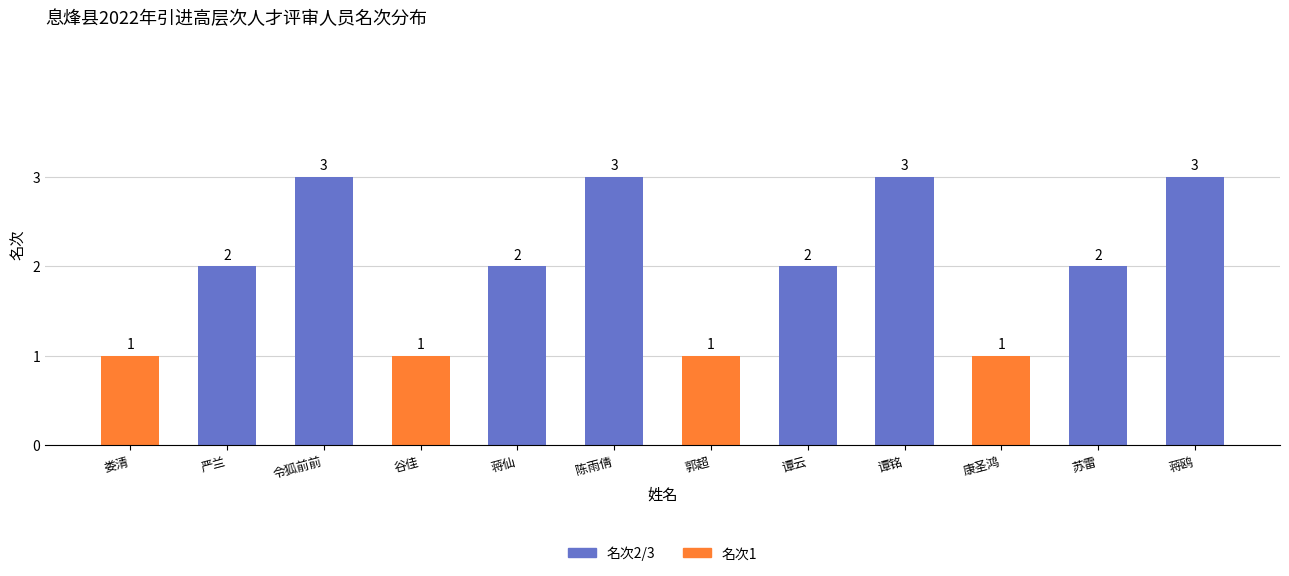

Approximately how many times larger is the value at 郭超 compared to 谭铭?

0.3